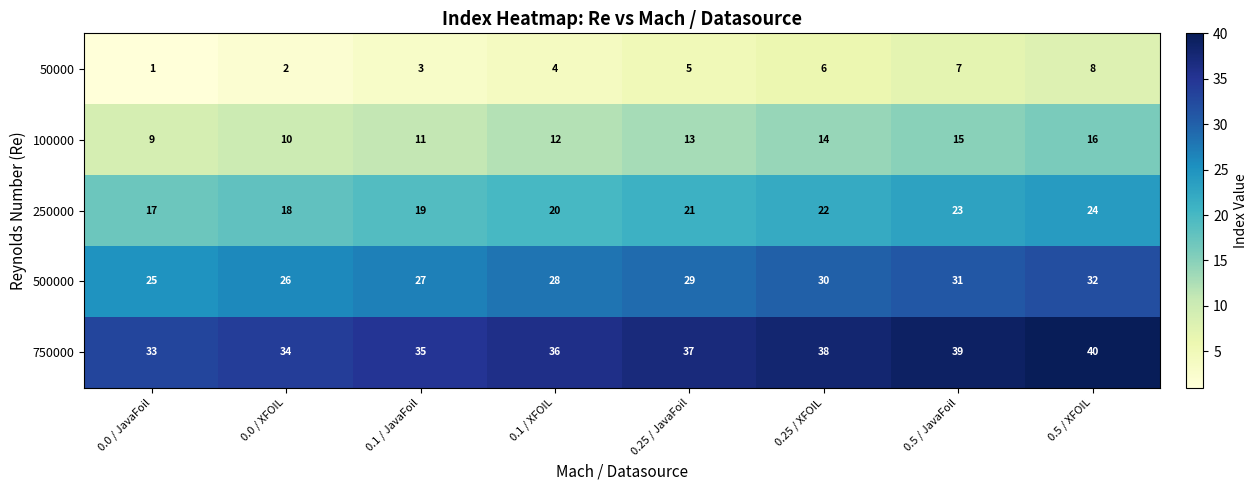

Which category has the lowest value across all series?

0.0 / JavaFoil